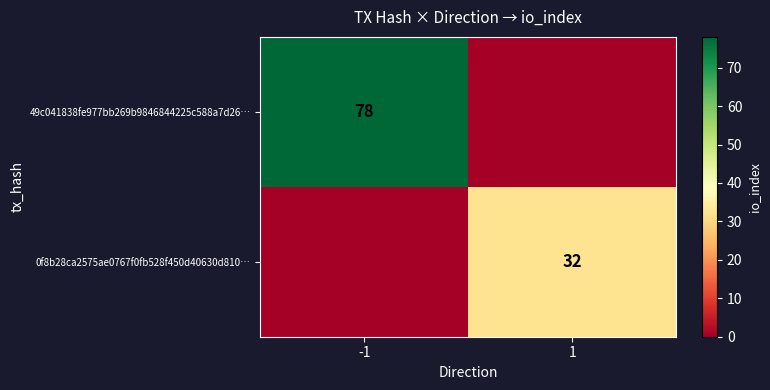

True or false: 0f8b28ca2575ae0767f0fb528f450d40630d810… has a value of 57 at 1.

False